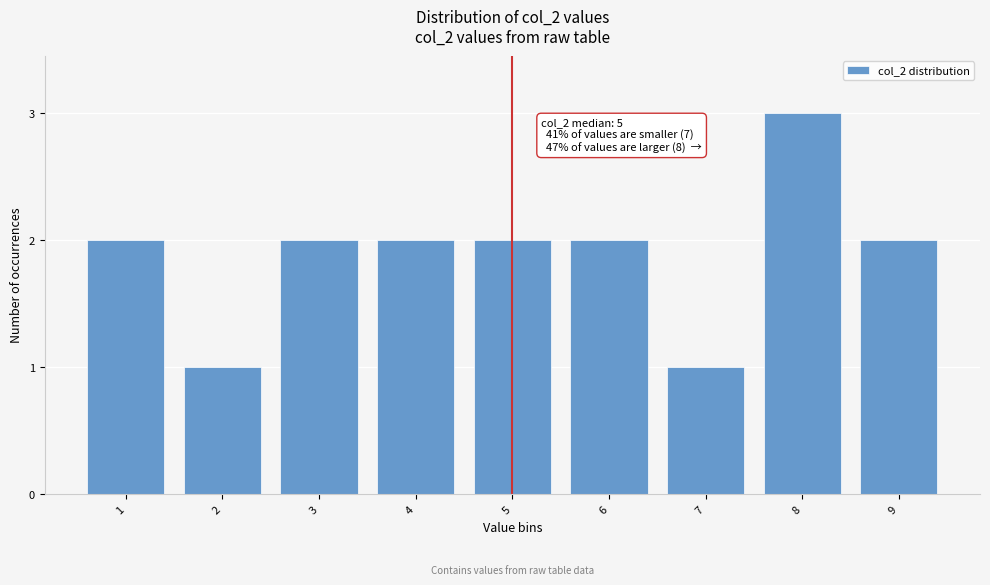

Reading left to right, what are all the values shown in this chart?

1=2	2=1	3=2	4=2	5=2	6=2	7=1	8=3	9=2